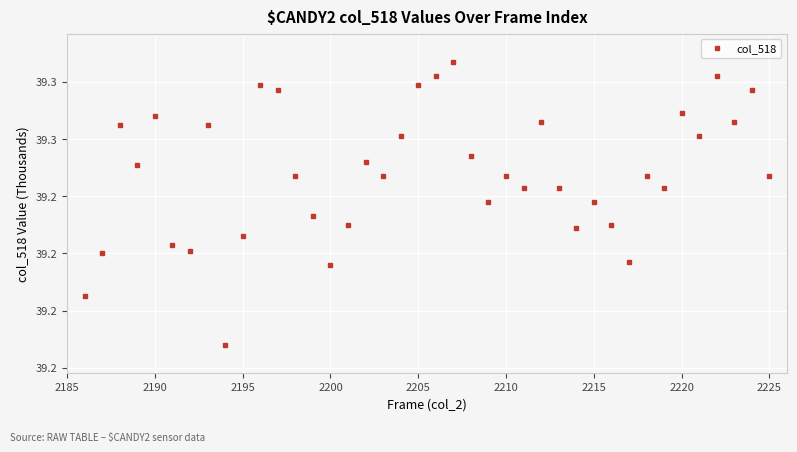

Is this an area chart (filled region under the line)?

No